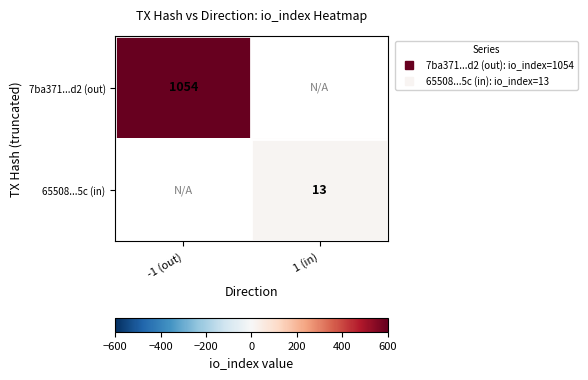

At how many categories does at least one series exceed 816?

1